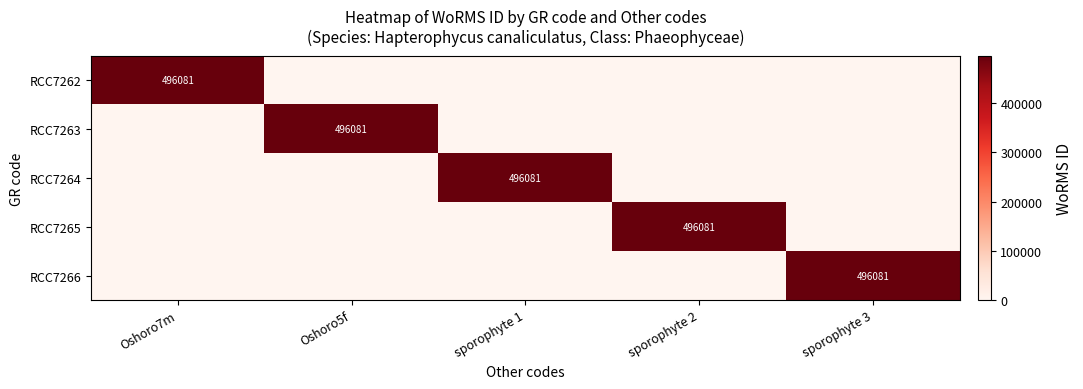

The RCC7265 series shows 496081 at sporophyte 2. True or false?

True